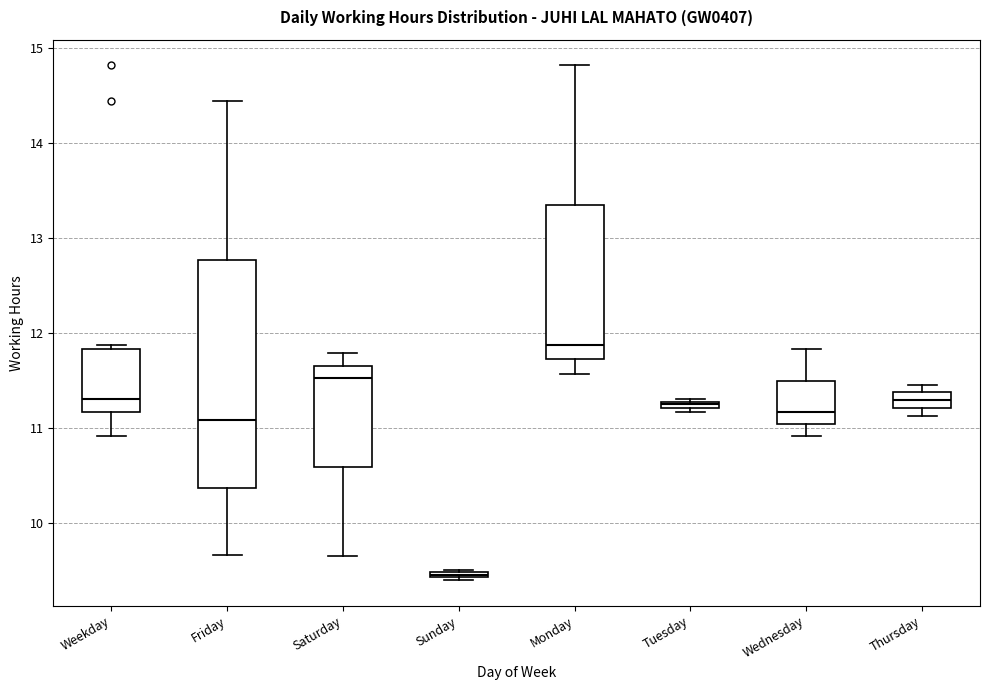

Where does the lower whisker of the box for Friday end on the y-axis? The values are not printed on the chart, so give them approximately, as read against the axis.

9.7